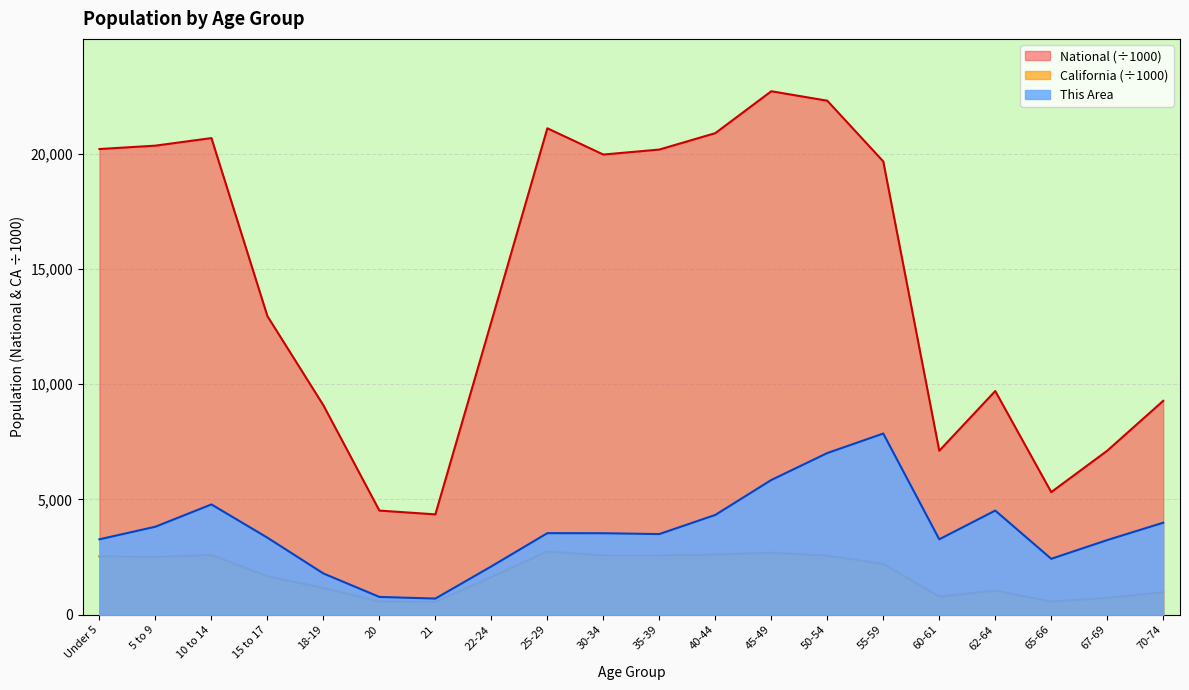

Reading right to left, extract all data points from this chart.

This Area: 3992.0	3239.0	2426.0	4519.0	3272.0	7861.0	7014.0	5845.0	4330.0	3500.0	3536.0	3539.0	2098.0	702.0	773.0	1791.0	3343.0	4786.0	3819.0	3272.0
California: 971.8	734.7	568.8	1045.9	786.3	2204.3	2562.6	2689.8	2609.1	2573.6	2573.5	2744.4	1636.5	555.8	573.6	1157.0	1666.9	2590.9	2505.8	2531.3
National: 9278.2	7115.4	5319.9	9704.2	7113.7	19664.8	22298.1	22708.6	20891.0	20179.6	19962.1	21101.8	12712.6	4354.3	4519.1	9086.1	12954.3	20677.2	20348.7	20201.4